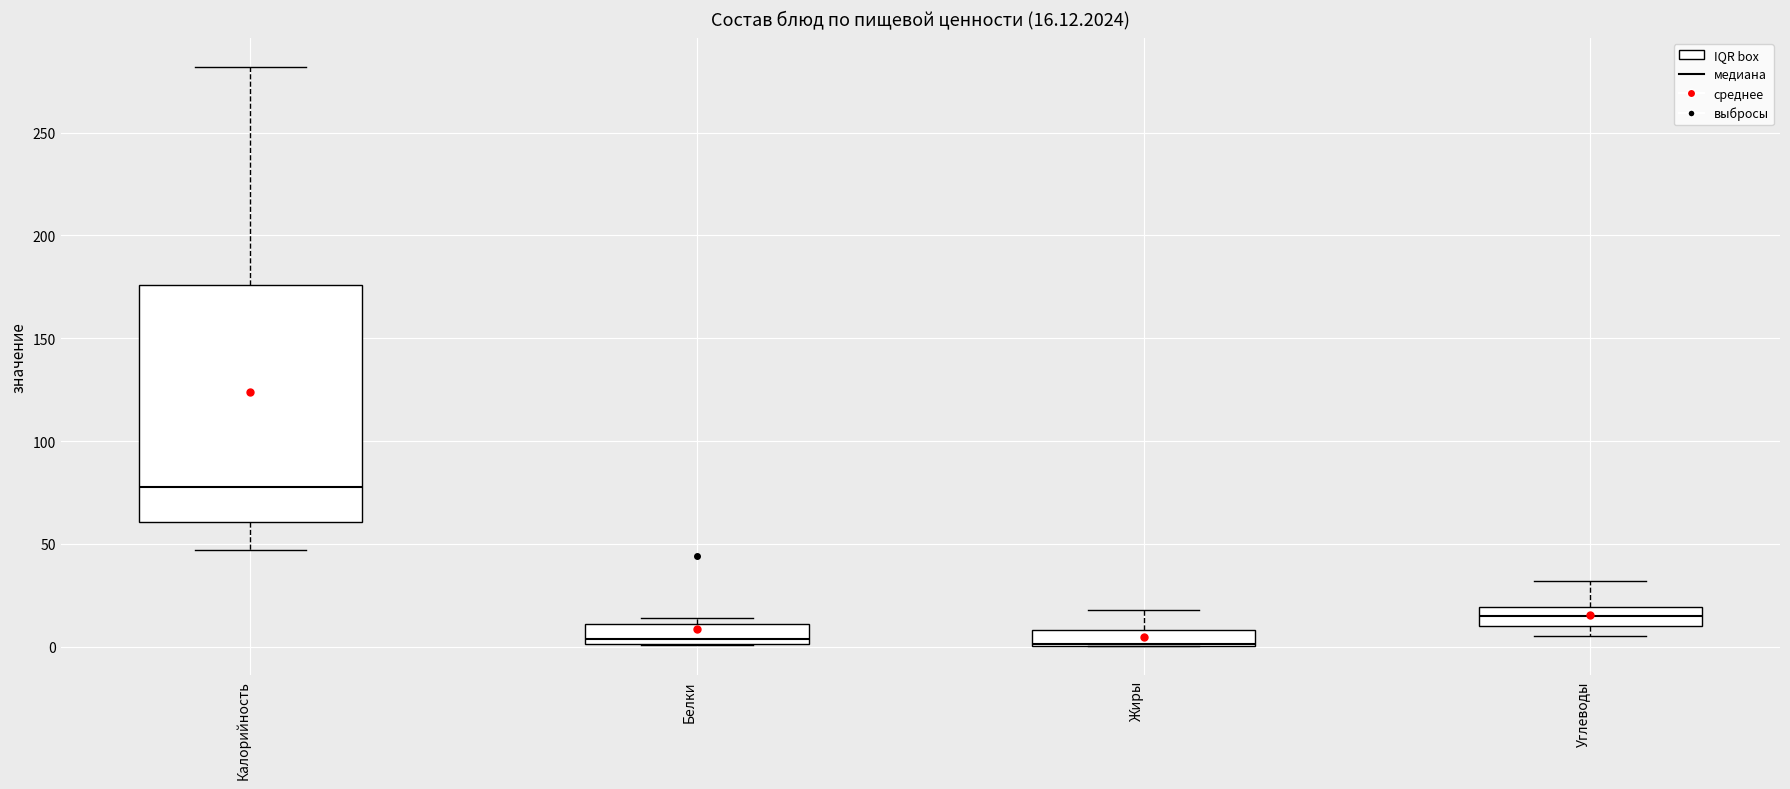

Comparing the boxes themselves (not the whiskers), which one is the tallest?

Калорийность